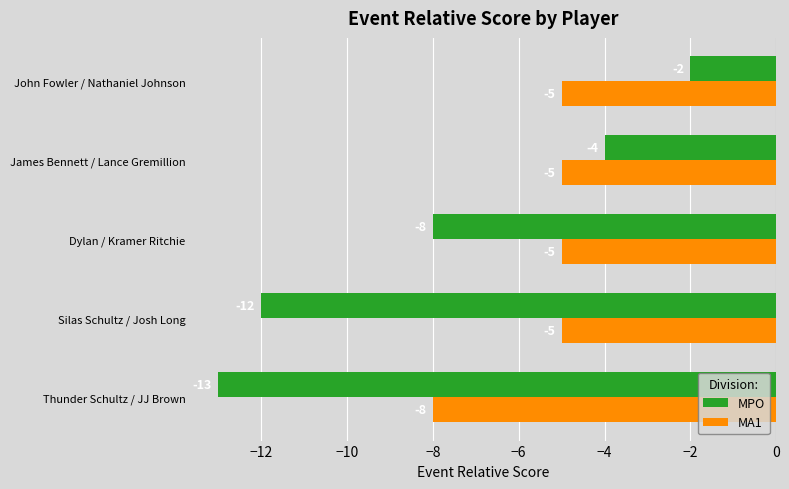

What is the average value of the MA1 series?

-6